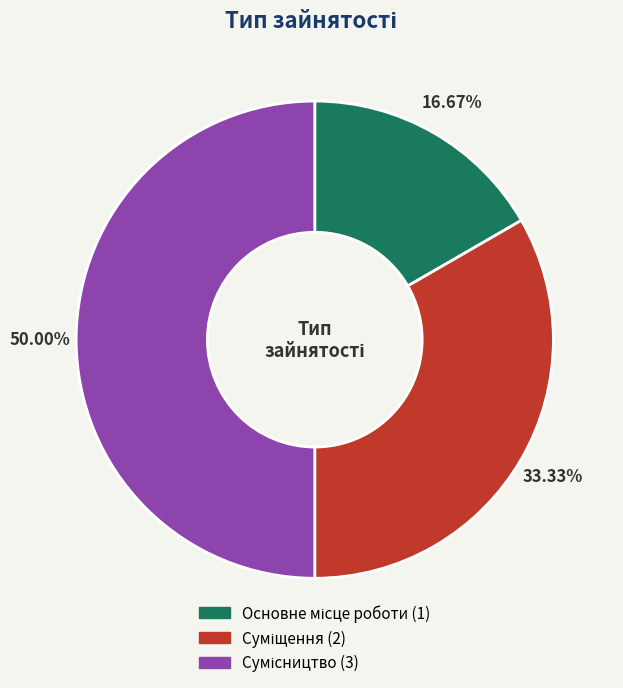

How many segments does this pie chart have?

3